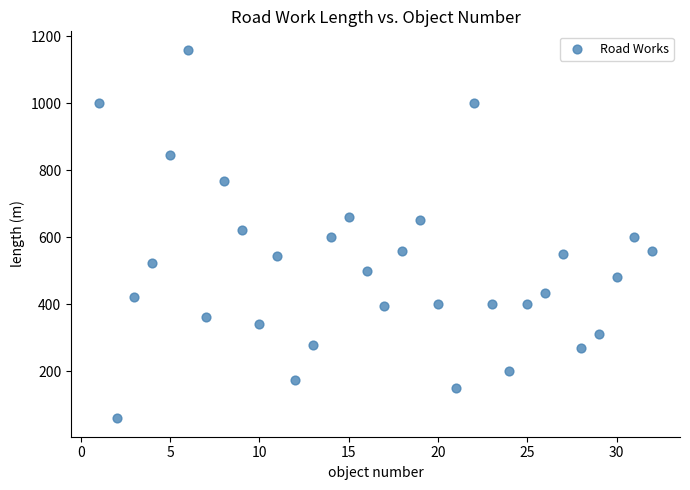

What is the range of X values (max minus min)?

31